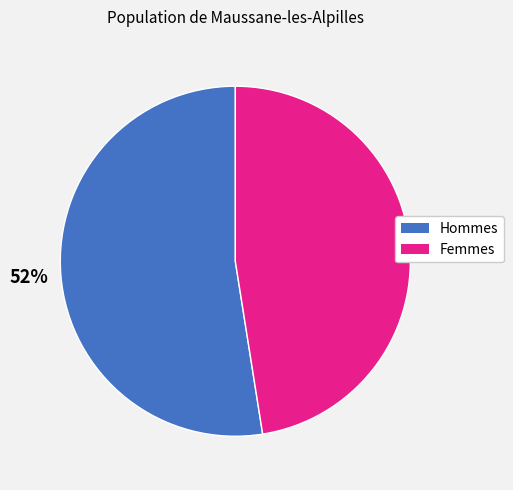

Does any single category account for the majority?

Yes